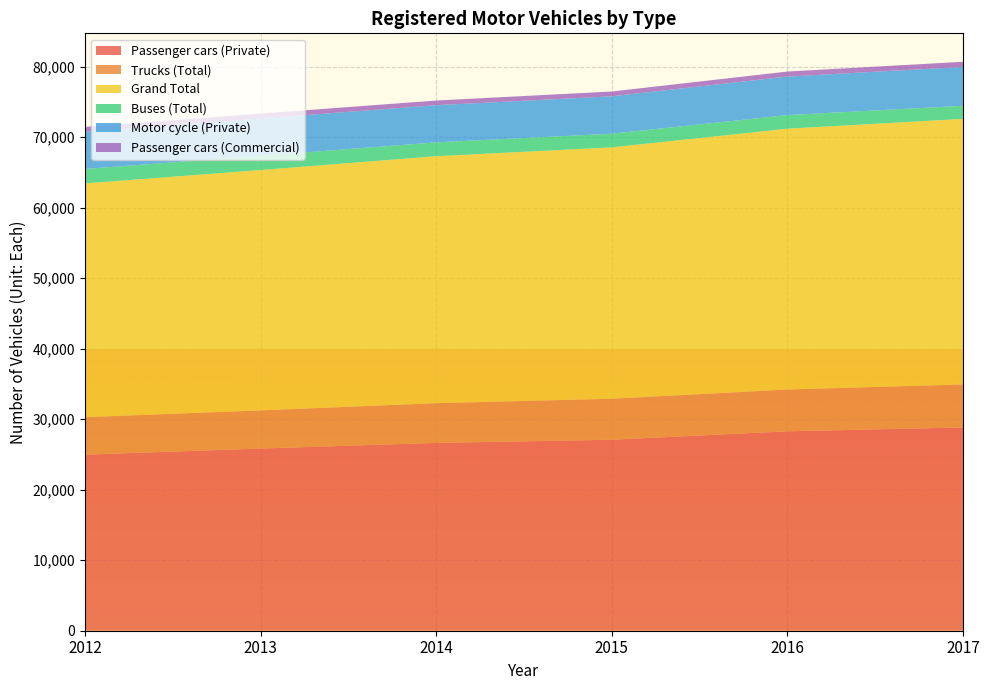

Reading left to right, list all the values displayed in this chart.

Passenger cars (Private): 2012=24978	2013=25842	2014=26644	2015=27093	2016=28289	2017=28831
Trucks (Total): 2012=5320	2013=5415	2014=5633	2015=5814	2016=5927	2017=6104
Grand Total: 2012=33155	2013=34096	2014=35036	2015=35661	2016=37002	2017=37674
Buses (Total): 2012=2053	2013=2020	2014=1966	2015=1942	2016=1932	2017=1858
Motor cycle (Private): 2012=5293	2013=5289	2014=5270	2015=5300	2016=5461	2017=5512
Passenger cars (Commercial): 2012=676	2013=695	2014=662	2015=681	2016=713	2017=730